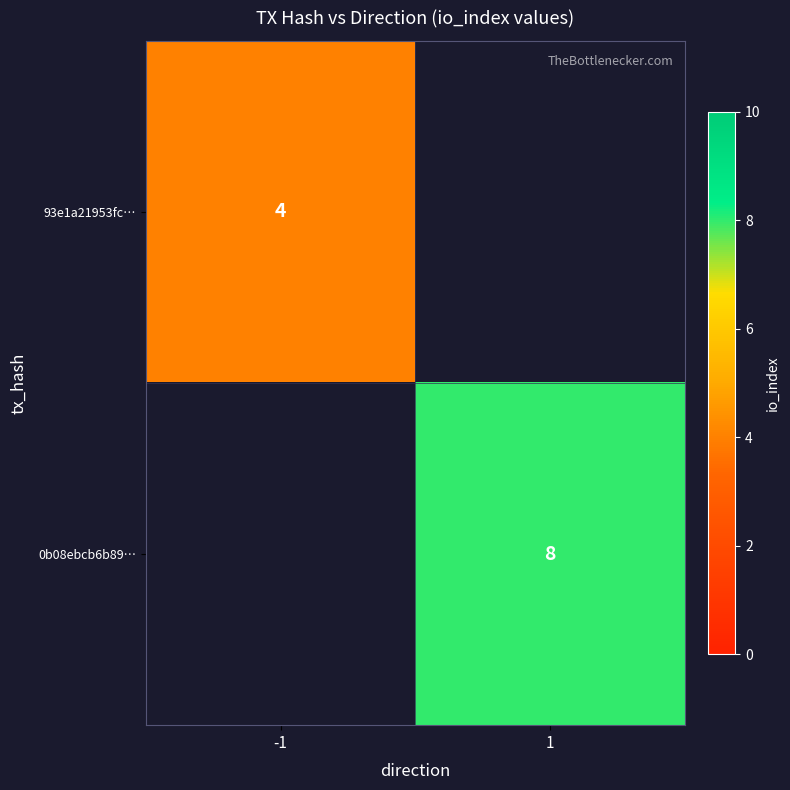

True or false: 0b08ebcb6b89… has a value of 2 at 1.

False